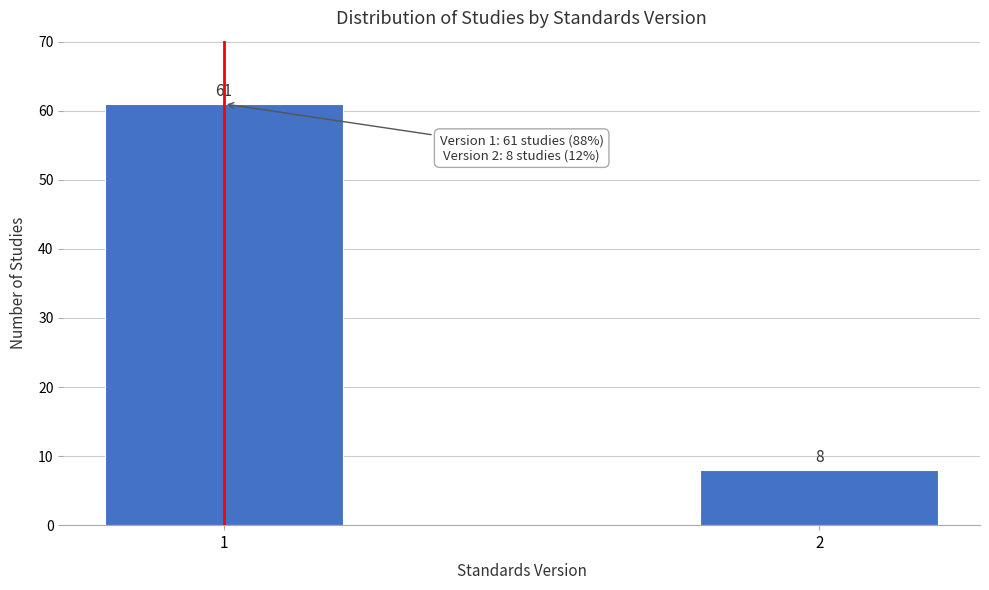

Reading right to left, extract all data points from this chart.

2=8	1=61